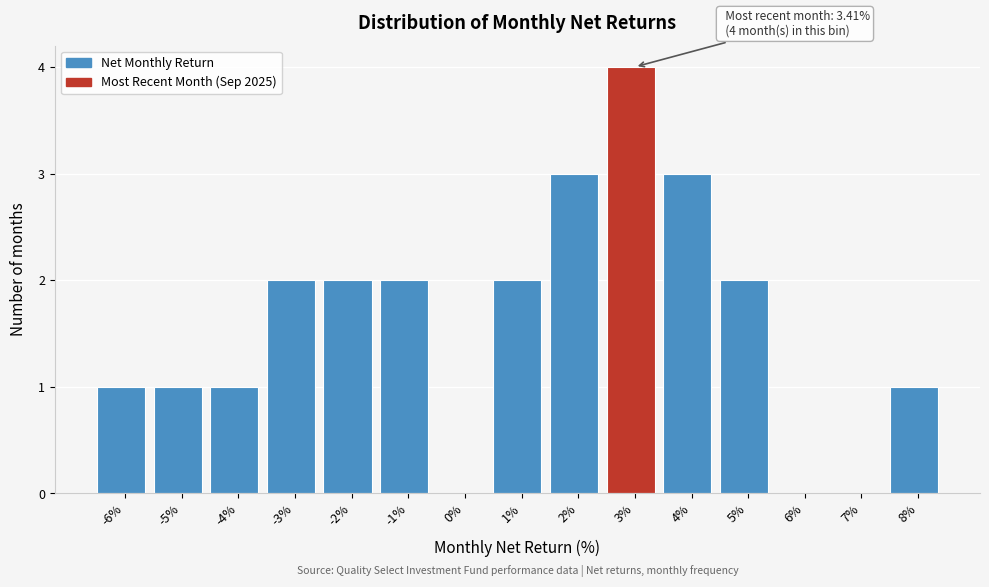

Reading left to right, what are all the values shown in this chart?

-6%=1	-5%=1	-4%=1	-3%=2	-2%=2	-1%=2	0%=0	1%=2	2%=3	3%=4	4%=3	5%=2	6%=0	7%=0	8%=1